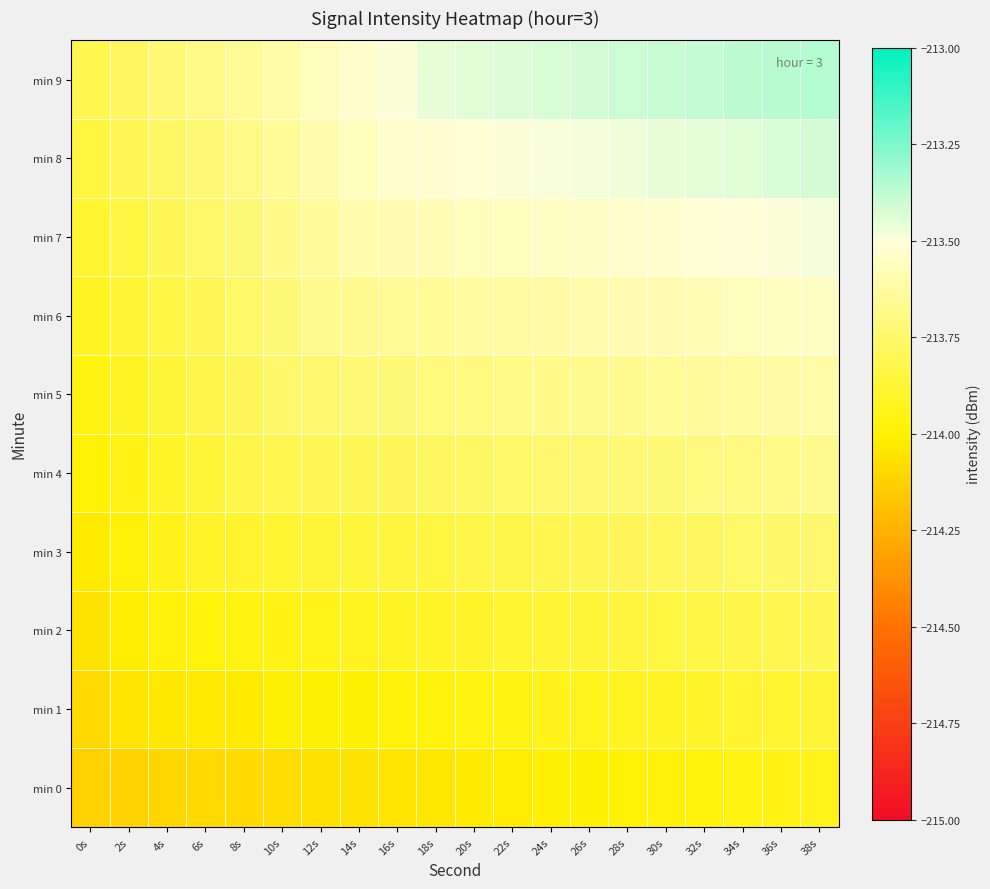

How many data points does each series have?

20